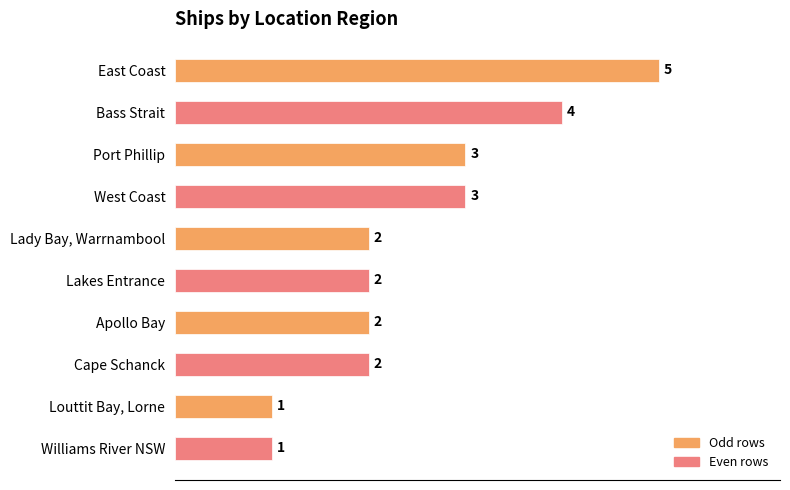

What is the sum of the values at Williams River NSW and East Coast?

6